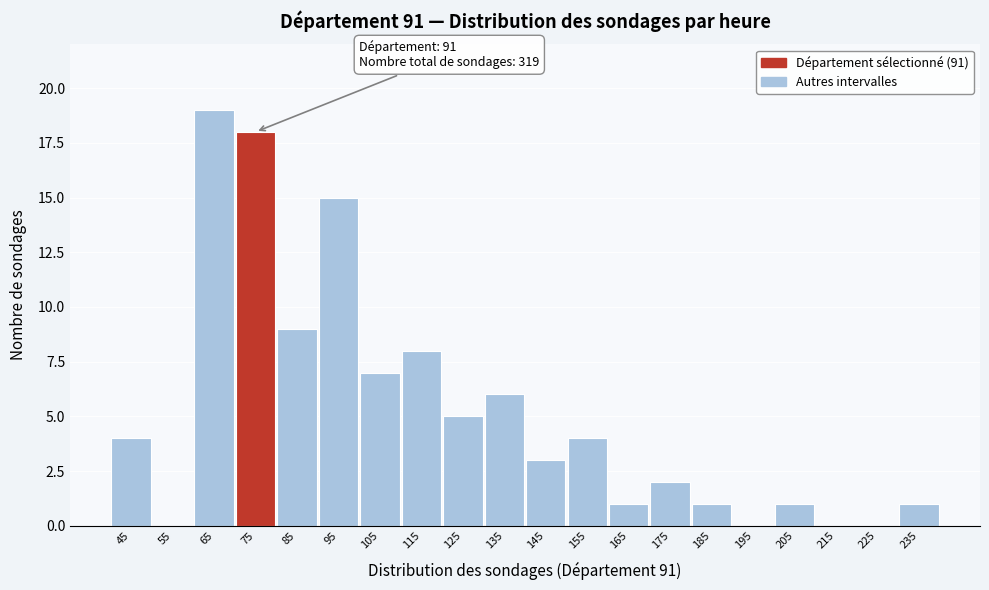

Reading right to left, extract all data points from this chart.

235=1	225=0	215=0	205=1	195=0	185=1	175=2	165=1	155=4	145=3	135=6	125=5	115=8	105=7	95=15	85=9	75=18	65=19	55=0	45=4